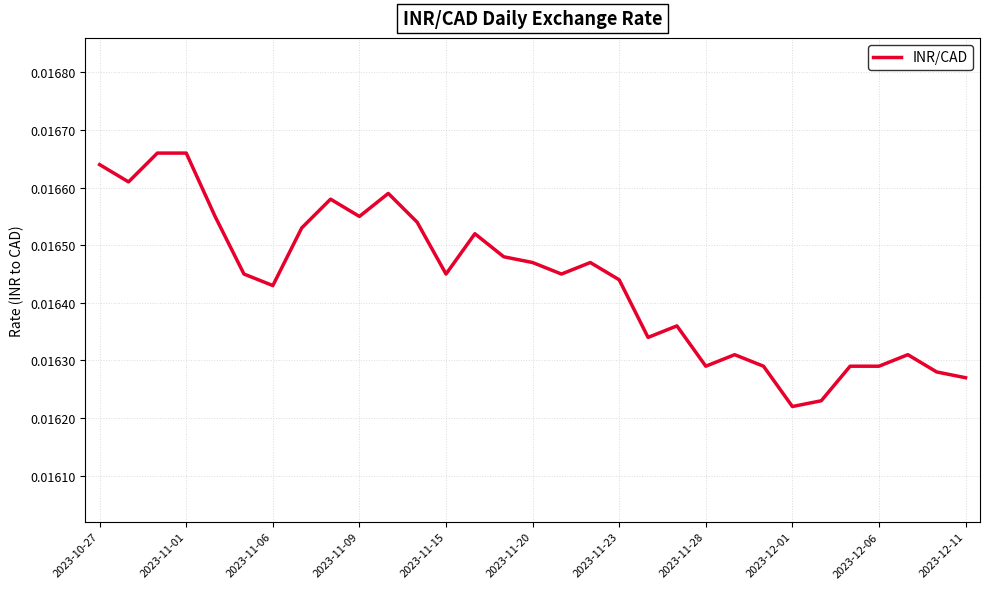

Is this an area chart (filled region under the line)?

No